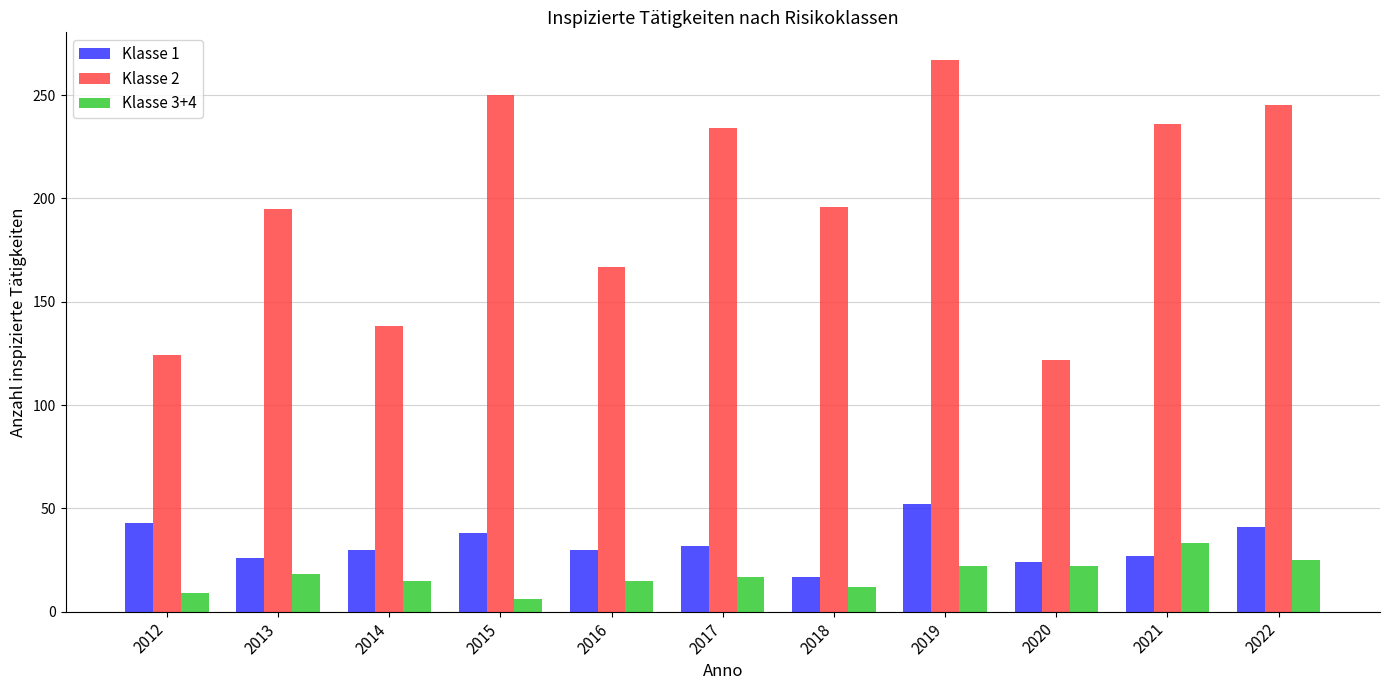

How many distinct data groups are displayed?

3